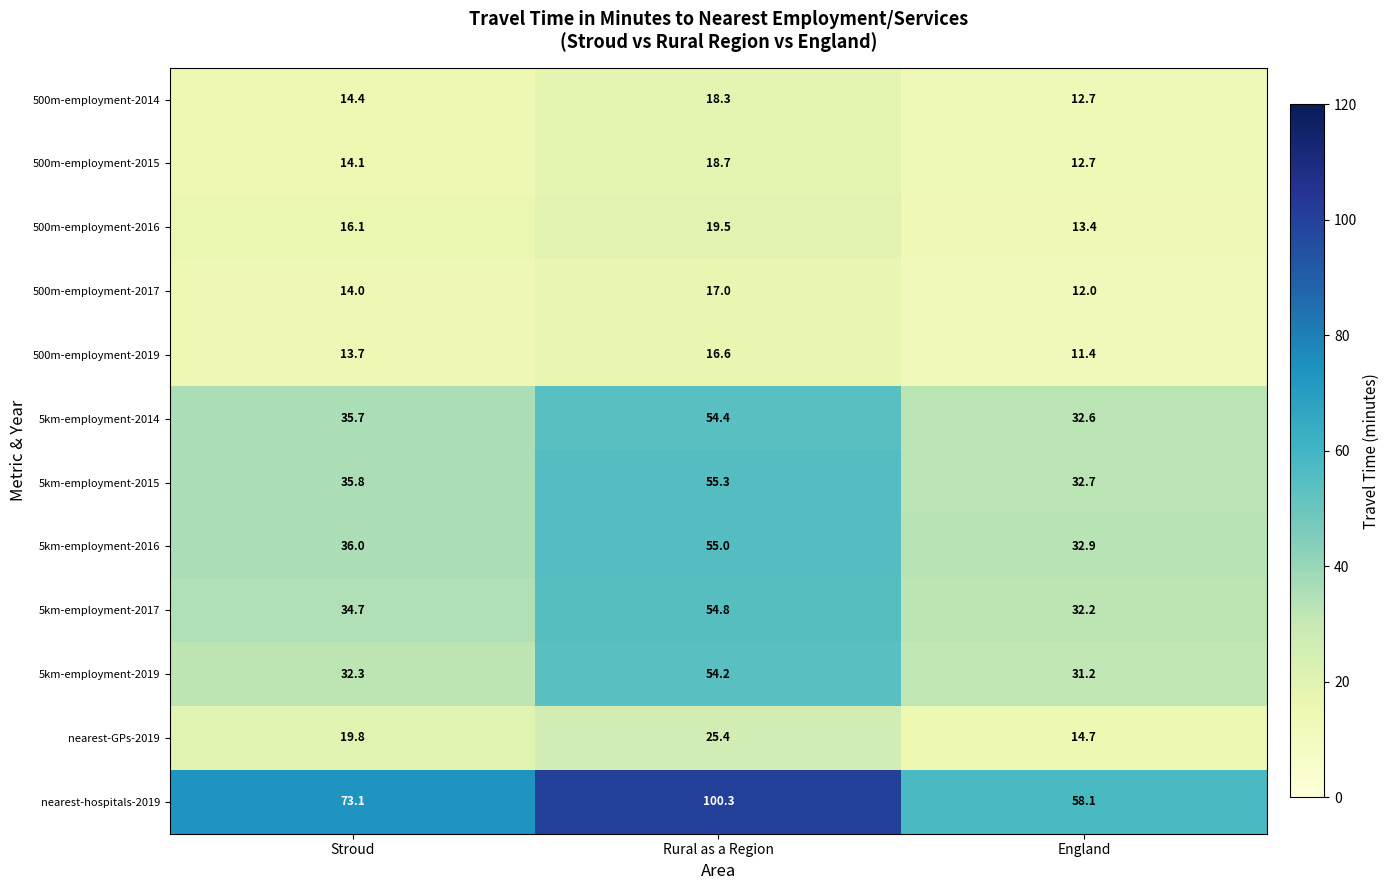

What is the spread (max minus min) of values at England?

46.7